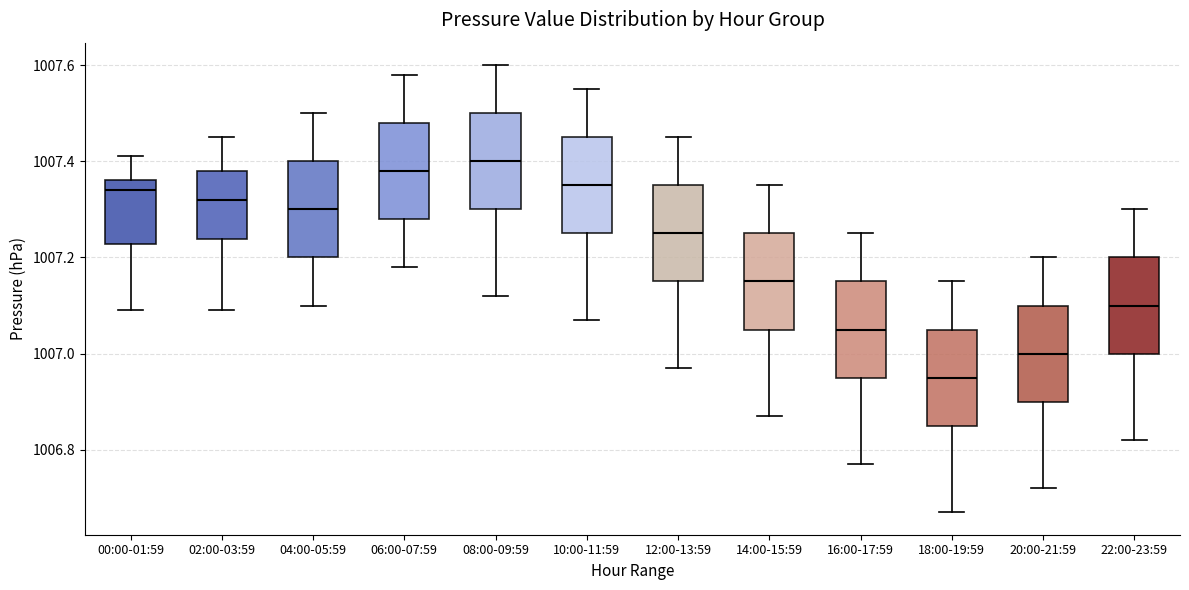

Which box's median line is the lowest?

18:00-19:59